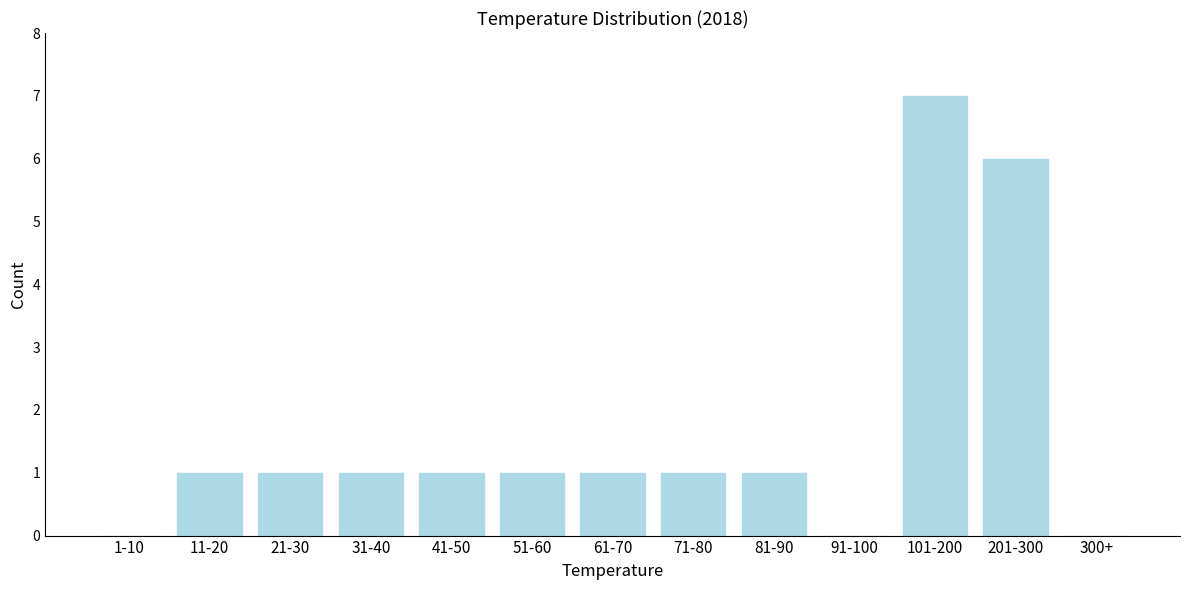

Reading left to right, extract all data points from this chart.

1-10=0	11-20=1	21-30=1	31-40=1	41-50=1	51-60=1	61-70=1	71-80=1	81-90=1	91-100=0	101-200=7	201-300=6	300+=0